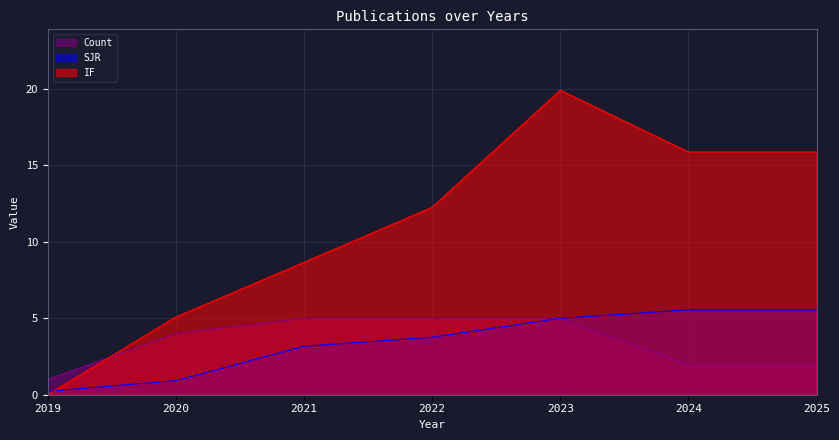

The value of IF at 2025 is 8.3. True or false?

False